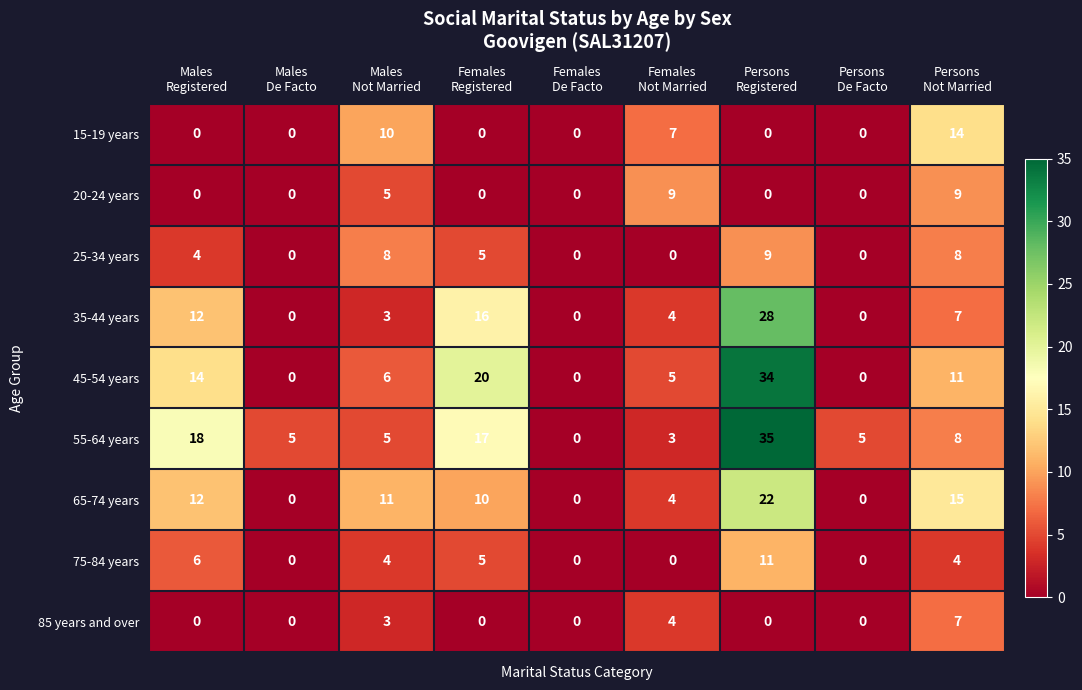

Which series has the largest total across all categories?

55-64 years